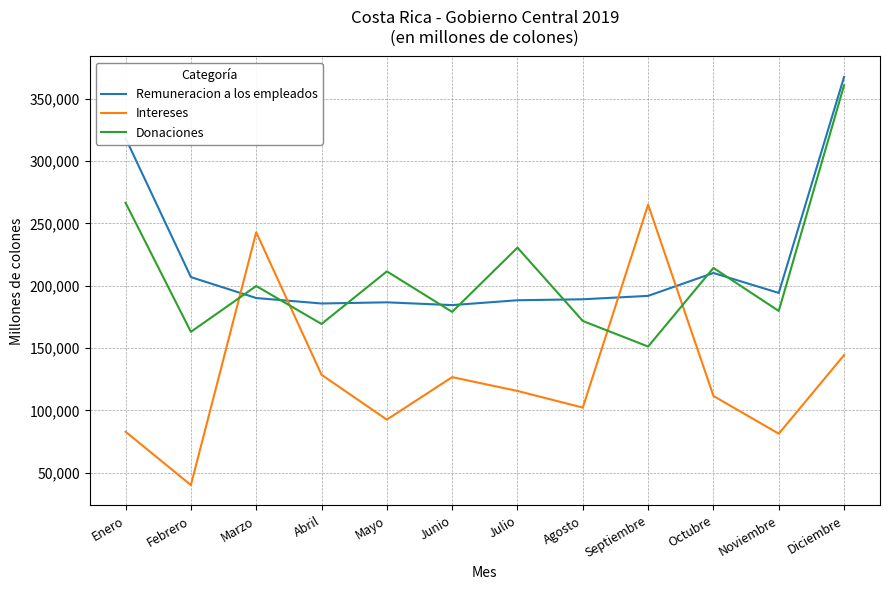

Read the Donaciones value at Agosto.

171733.5